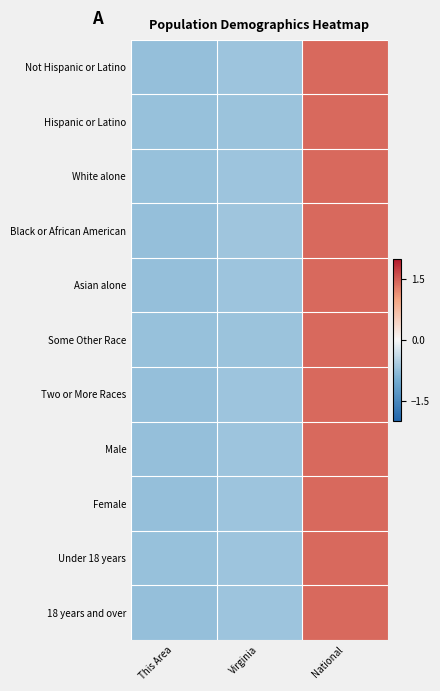

How many distinct data groups are displayed?

11